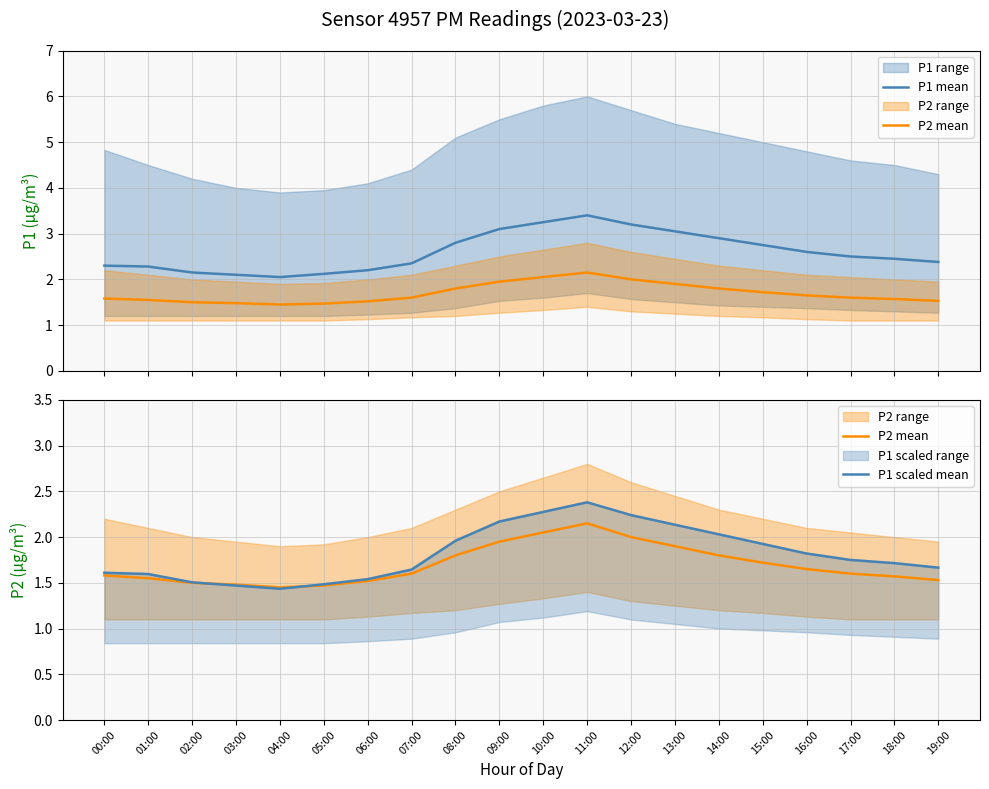

Reading left to right, list all the values displayed in this chart.

P1 mean: 00:00=2.3	01:00=2.3	02:00=2.1	03:00=2.1	04:00=2.0	05:00=2.1	06:00=2.2	07:00=2.4	08:00=2.8	09:00=3.1	10:00=3.2	11:00=3.4	12:00=3.2	13:00=3.0	14:00=2.9	15:00=2.8	16:00=2.6	17:00=2.5	18:00=2.5	19:00=2.4
P2 mean: 00:00=1.6	01:00=1.6	02:00=1.5	03:00=1.5	04:00=1.4	05:00=1.5	06:00=1.5	07:00=1.6	08:00=1.8	09:00=1.9	10:00=2.0	11:00=2.1	12:00=2.0	13:00=1.9	14:00=1.8	15:00=1.7	16:00=1.6	17:00=1.6	18:00=1.6	19:00=1.5
P1 scaled mean: 00:00=1.6	01:00=1.6	02:00=1.5	03:00=1.5	04:00=1.4	05:00=1.5	06:00=1.5	07:00=1.6	08:00=2.0	09:00=2.2	10:00=2.3	11:00=2.4	12:00=2.2	13:00=2.1	14:00=2.0	15:00=1.9	16:00=1.8	17:00=1.8	18:00=1.7	19:00=1.7